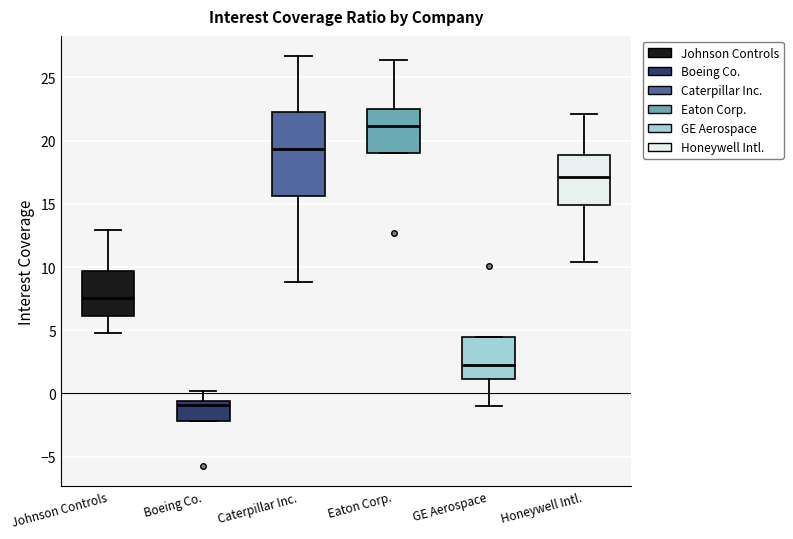

Where is the upper edge of the box for Boeing Co. on the y-axis? The values are not printed on the chart, so give them approximately, as read against the axis.

-0.5